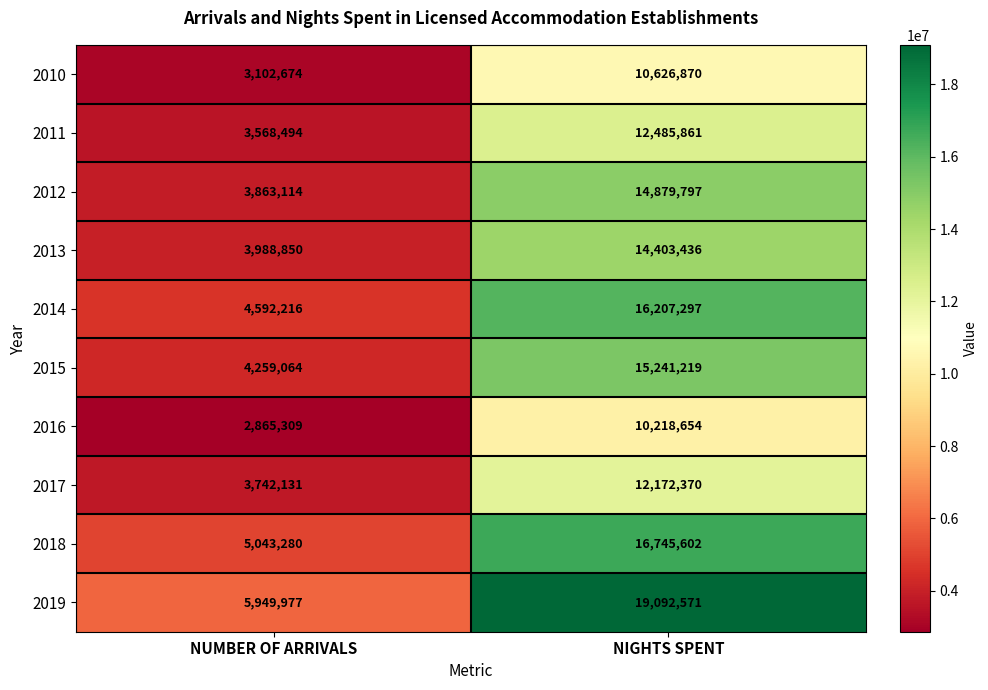

Is it true that 2017 equals 1458820 at NUMBER OF ARRIVALS?

False